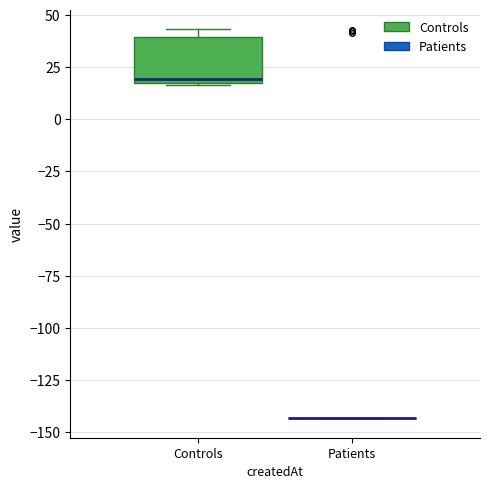

Where does the median line of the box for Controls sit on the y-axis? The values are not printed on the chart, so give them approximately, as read against the axis.

20